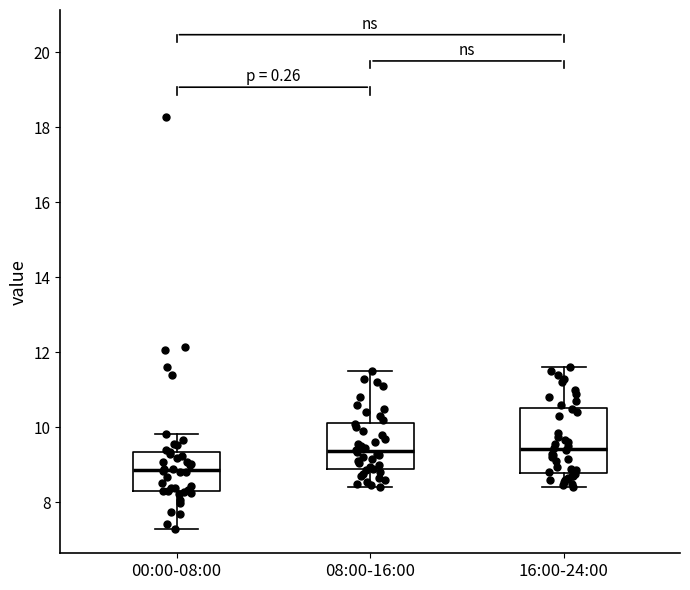

Which box is the tallest, from its lower edge to its upper edge?

16:00-24:00